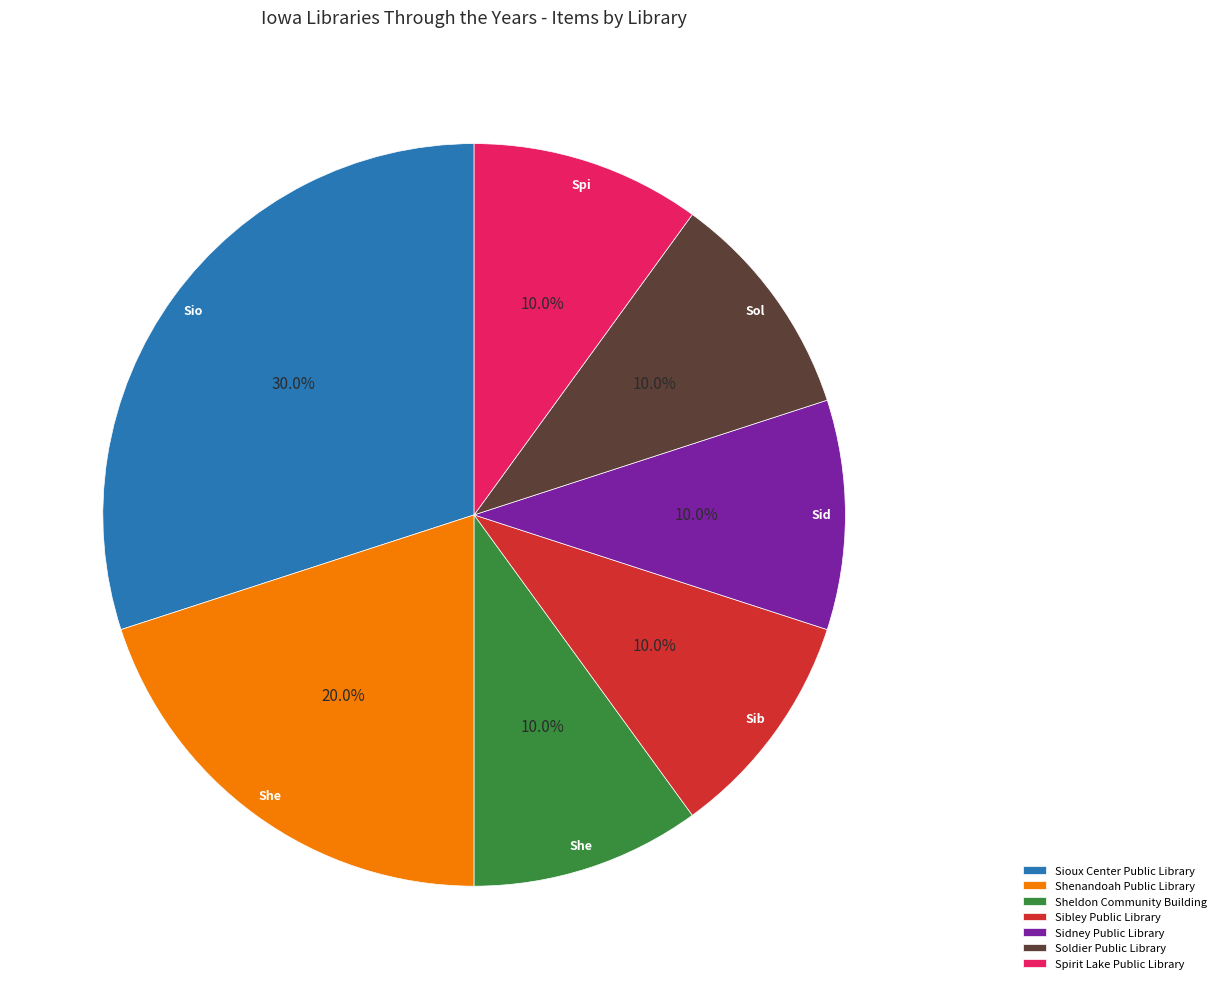

What is the ratio of the value at Sidney Public Library to the value at Soldier Public Library?

1.0